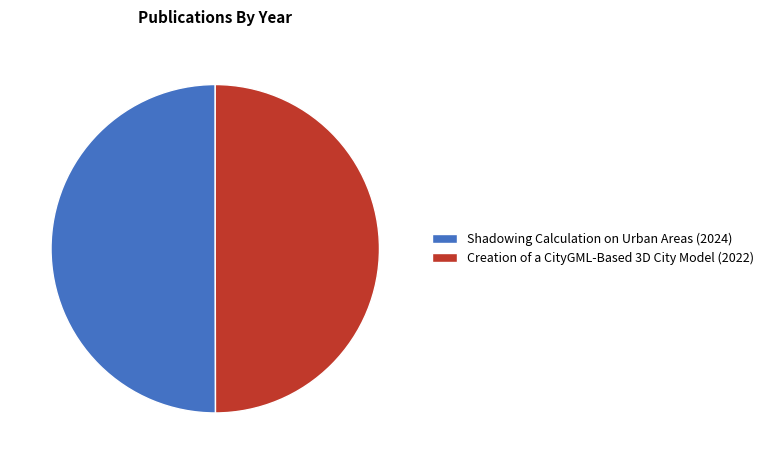

Combined, do Creation of a CityGML-Based 3D City Model (2022) and Shadowing Calculation on Urban Areas (2024) account for over 50%?

Yes